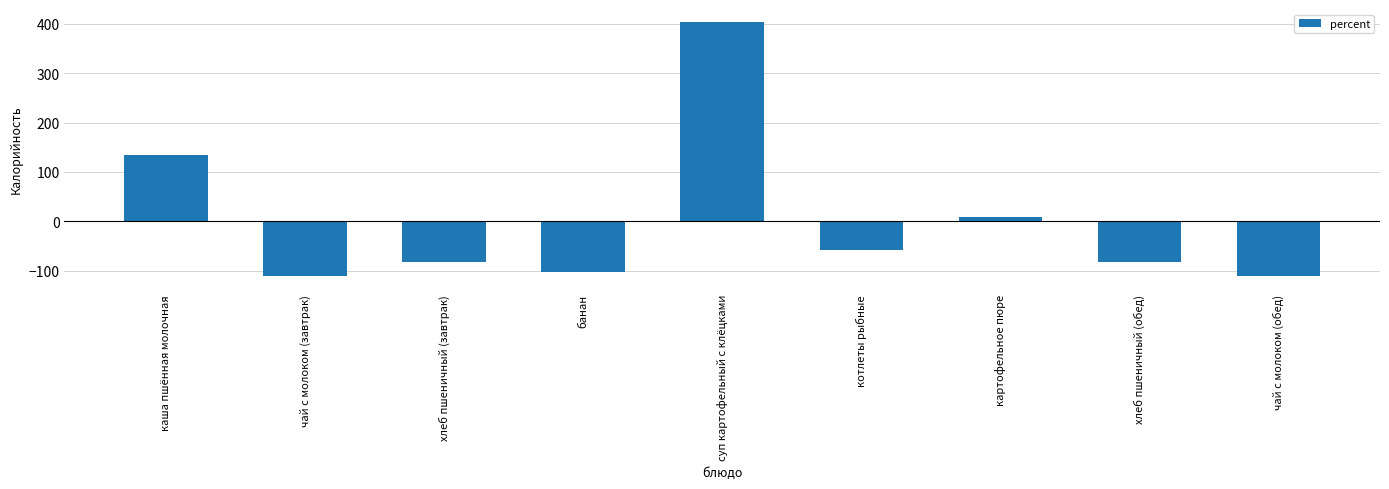

Which has a higher value, картофельное пюре or банан?

картофельное пюре